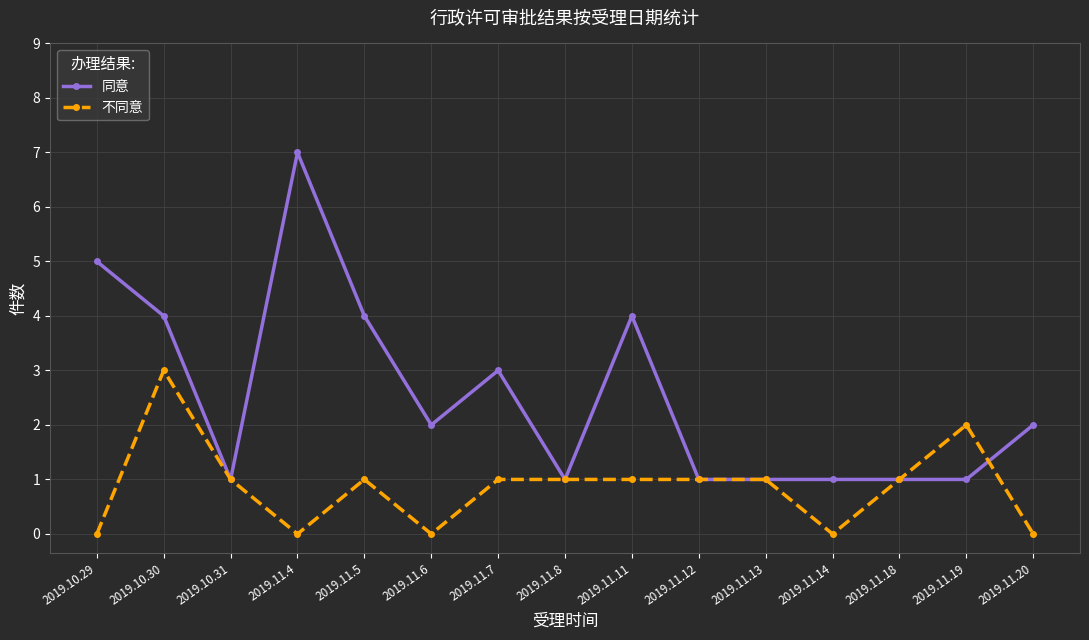

Reading left to right, list all the values displayed in this chart.

同意: 2019.10.29=5	2019.10.30=4	2019.10.31=1	2019.11.4=7	2019.11.5=4	2019.11.6=2	2019.11.7=3	2019.11.8=1	2019.11.11=4	2019.11.12=1	2019.11.13=1	2019.11.14=1	2019.11.18=1	2019.11.19=1	2019.11.20=2
不同意: 2019.10.29=0	2019.10.30=3	2019.10.31=1	2019.11.4=0	2019.11.5=1	2019.11.6=0	2019.11.7=1	2019.11.8=1	2019.11.11=1	2019.11.12=1	2019.11.13=1	2019.11.14=0	2019.11.18=1	2019.11.19=2	2019.11.20=0